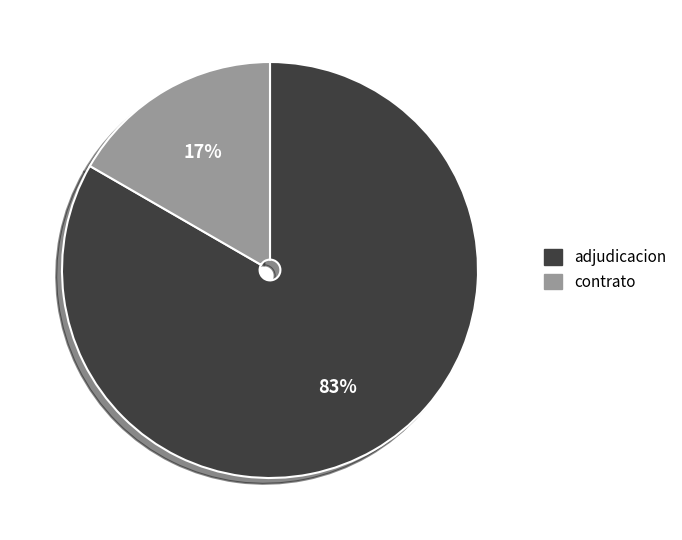

Between contrato and adjudicacion, which is larger?

adjudicacion